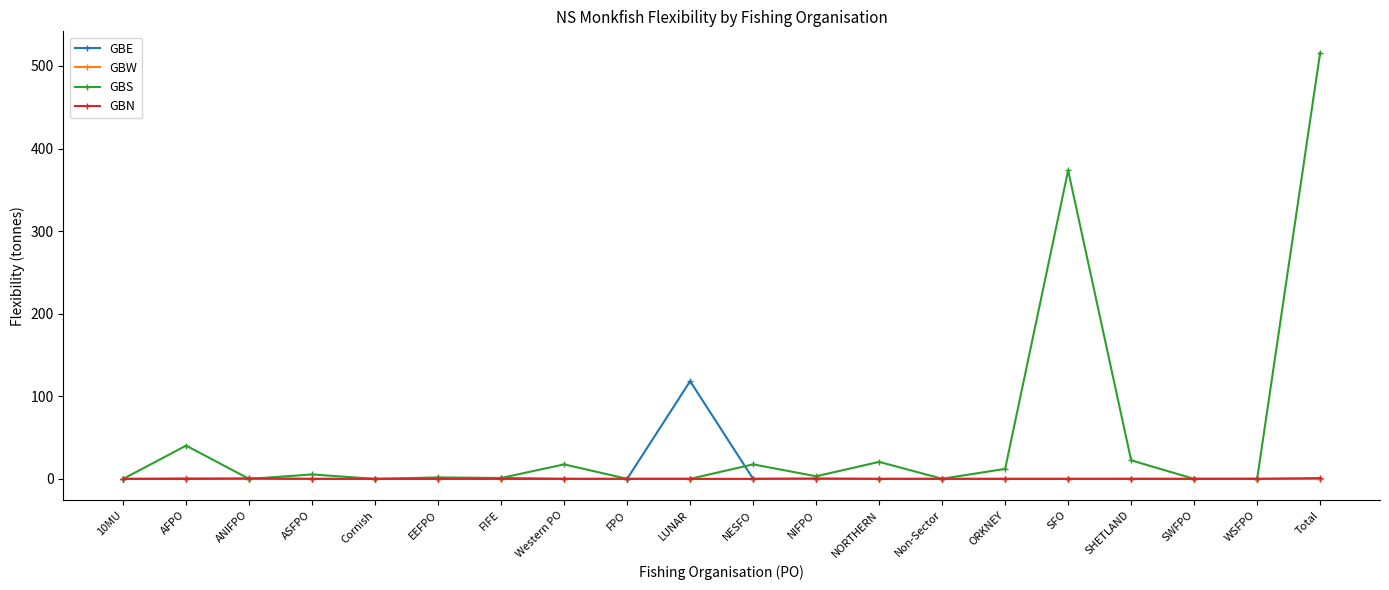

True or false: GBS has a value of 0.1 at FPO.

True